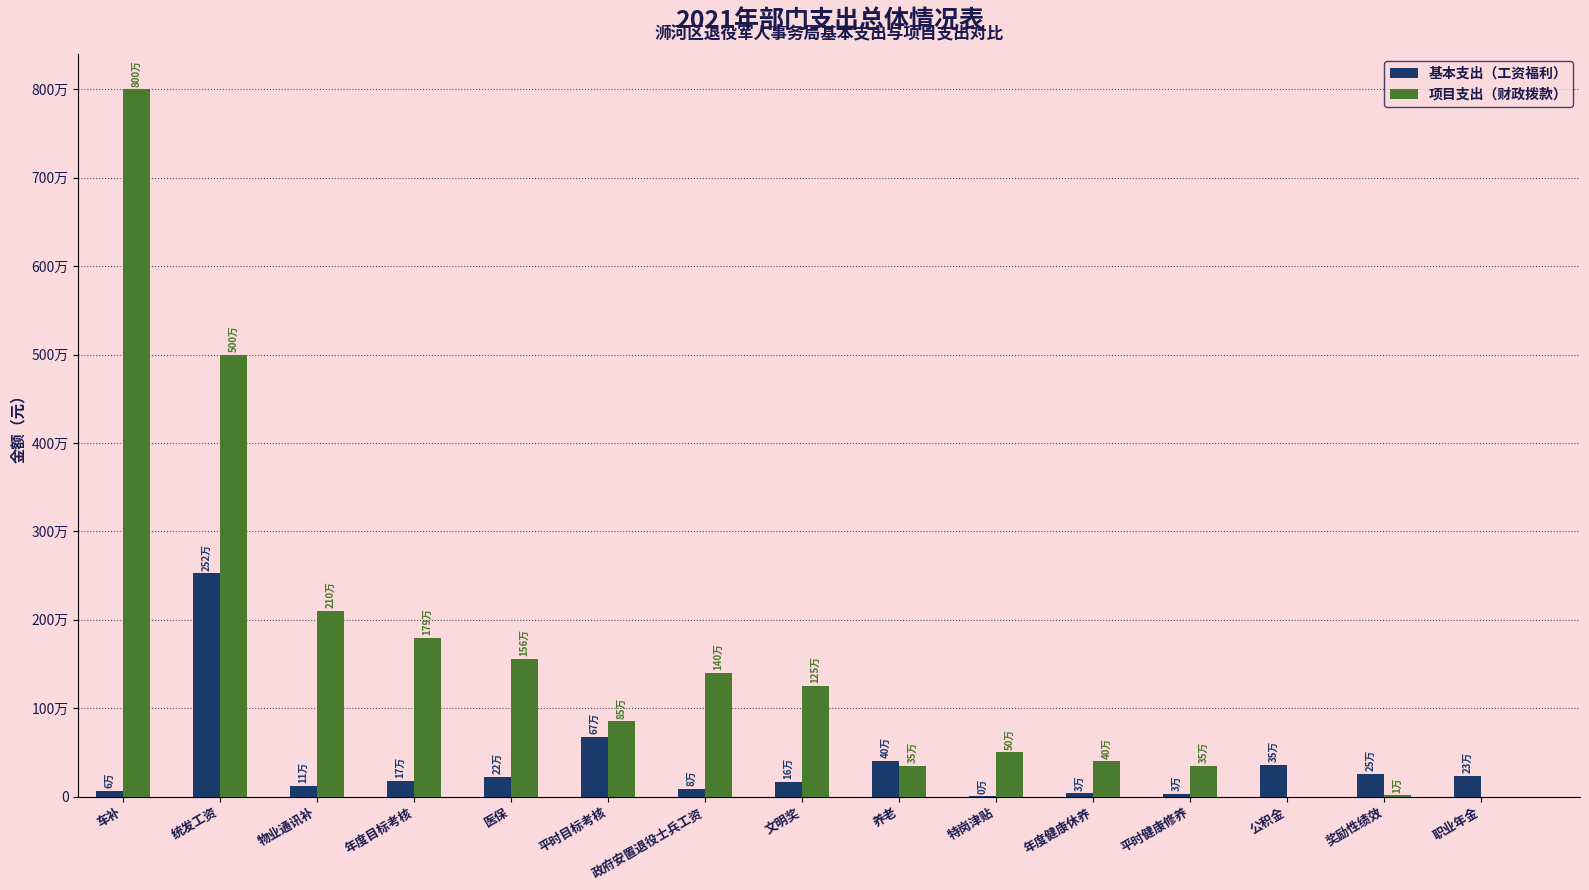

Are the bars grouped side by side (vs. stacked)?

Yes